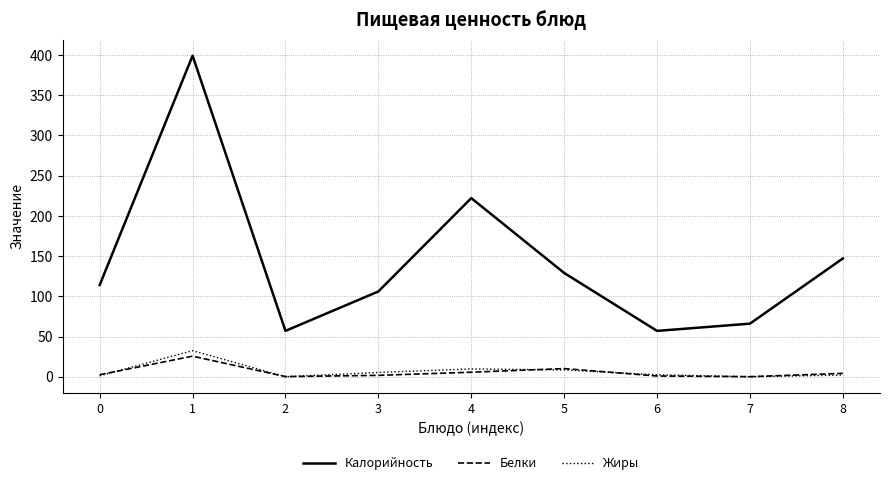

What is the sum of the Белки values at 0 and 3?

4.3